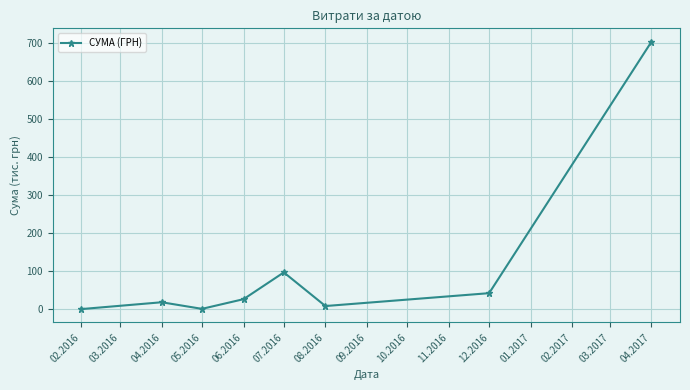

What is the change in value from 05.2016 to 06.2016?

+25.5